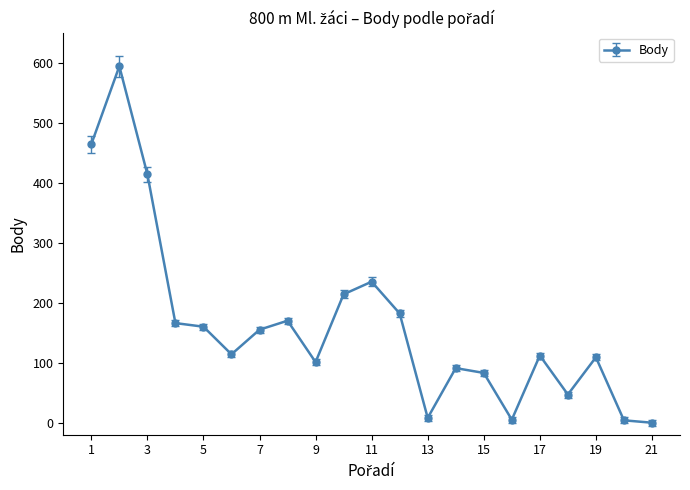

What is the difference between the maximum and minimum values?

594